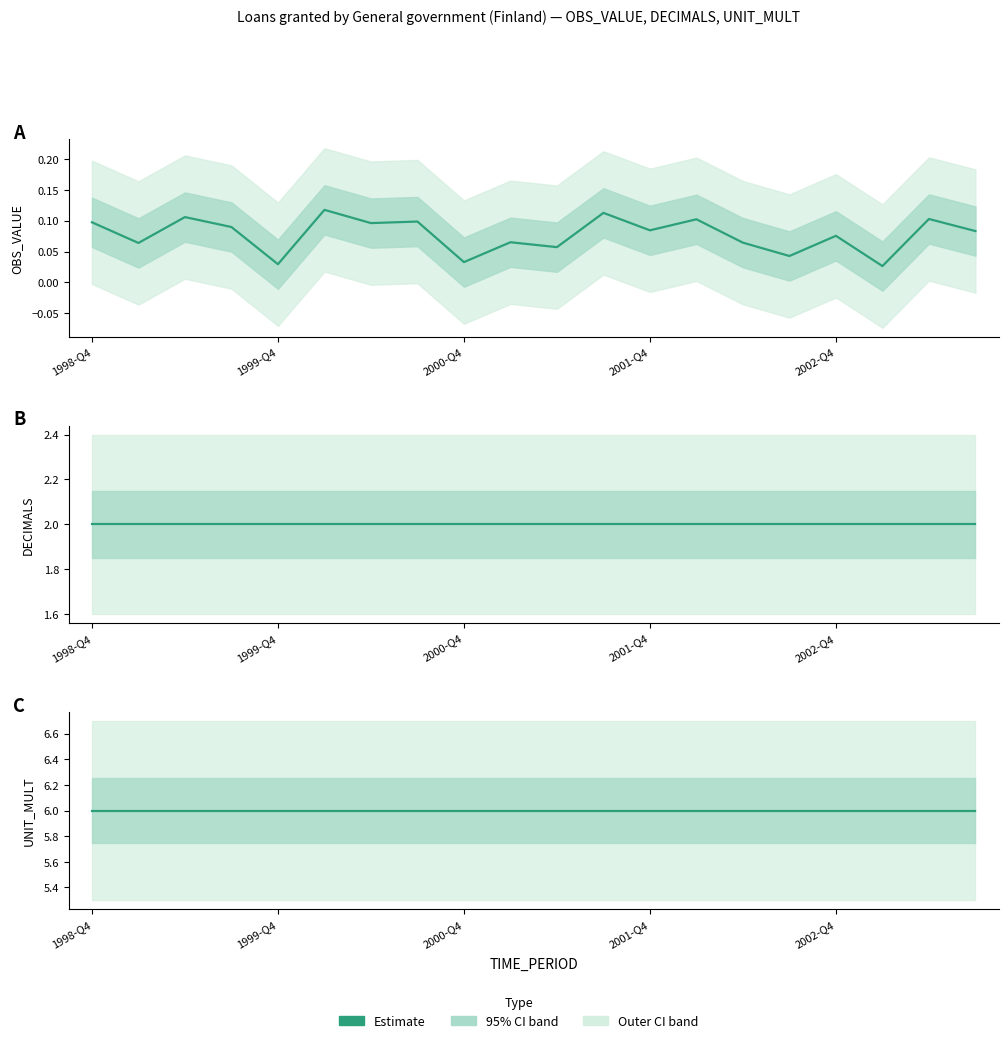

What is the approximate value of UNIT_MULT at 2000-Q4?

6